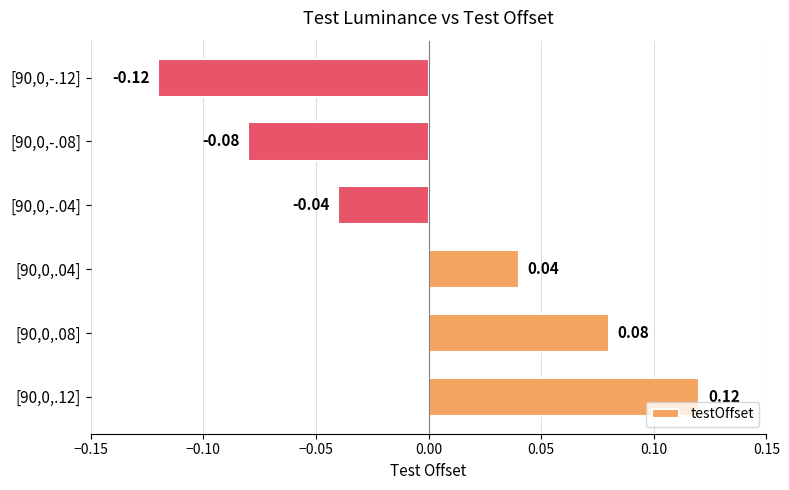

Does the chart contain any negative values?

Yes